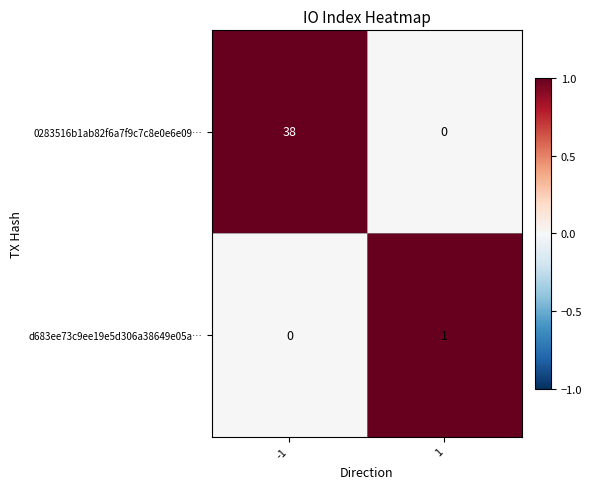

The value of d683ee73c9ee19e5d306a38649e05a… at 1 is 0. True or false?

False